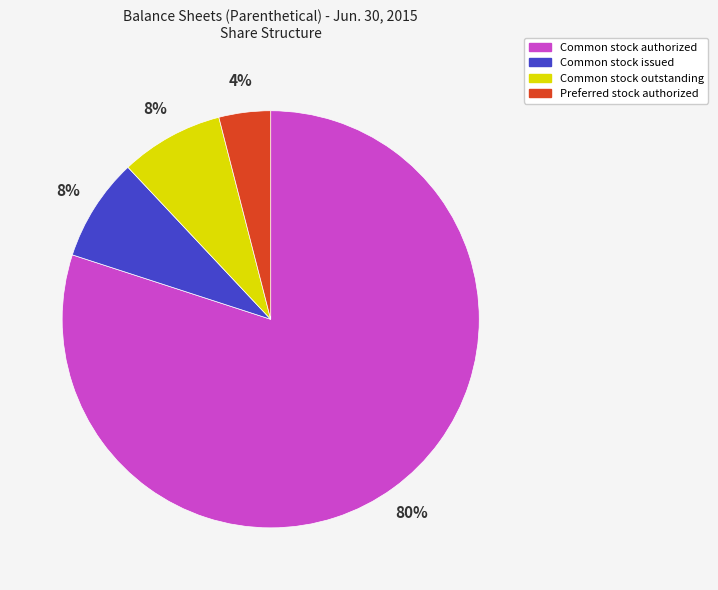

Which slice is the largest?

Common stock authorized